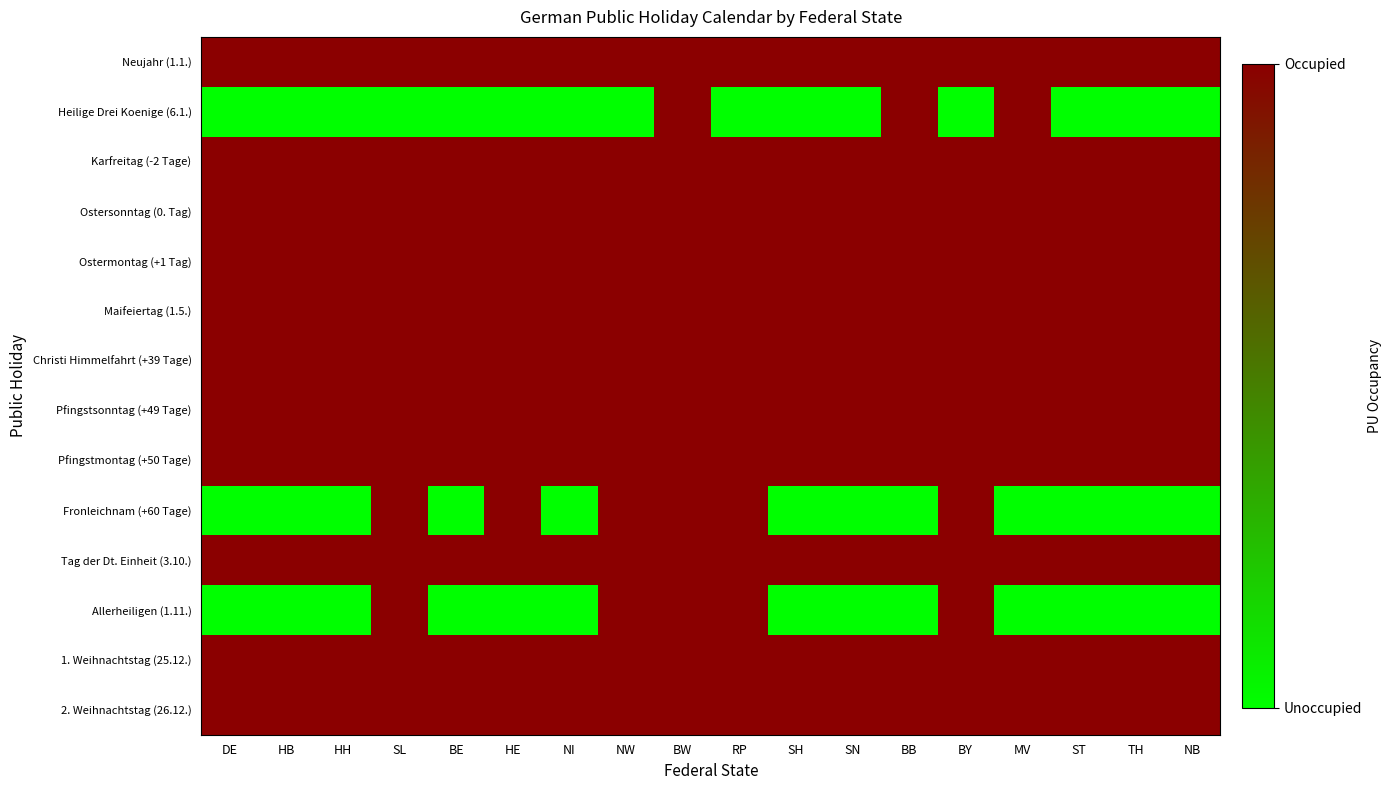

At which category does the chart reach its peak across all series?

DE